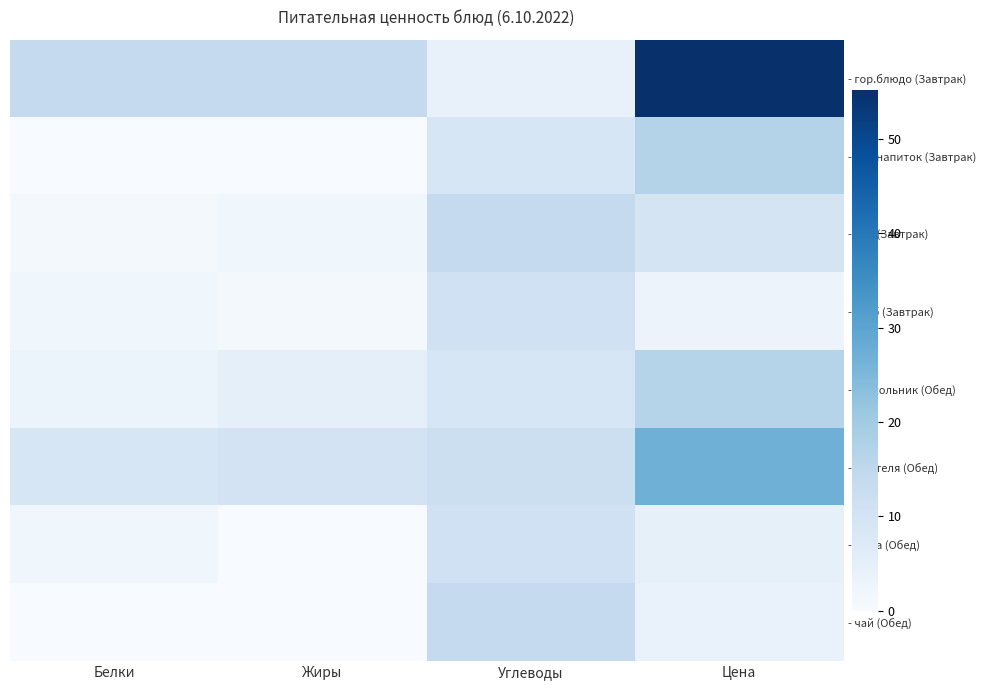

Between Белки and Цена, which series saw the biggest shift?

row_0